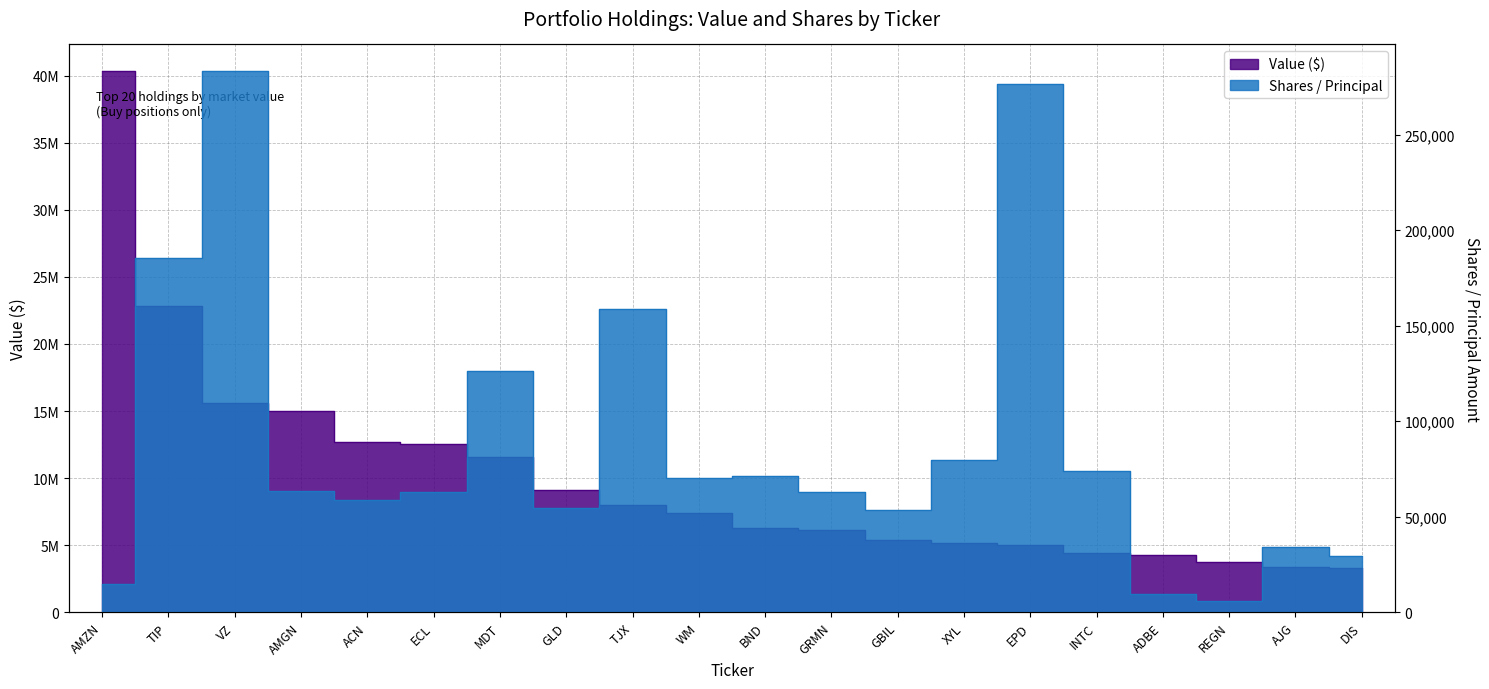

At which label is Shares / Principal closest to 144540?

TJX